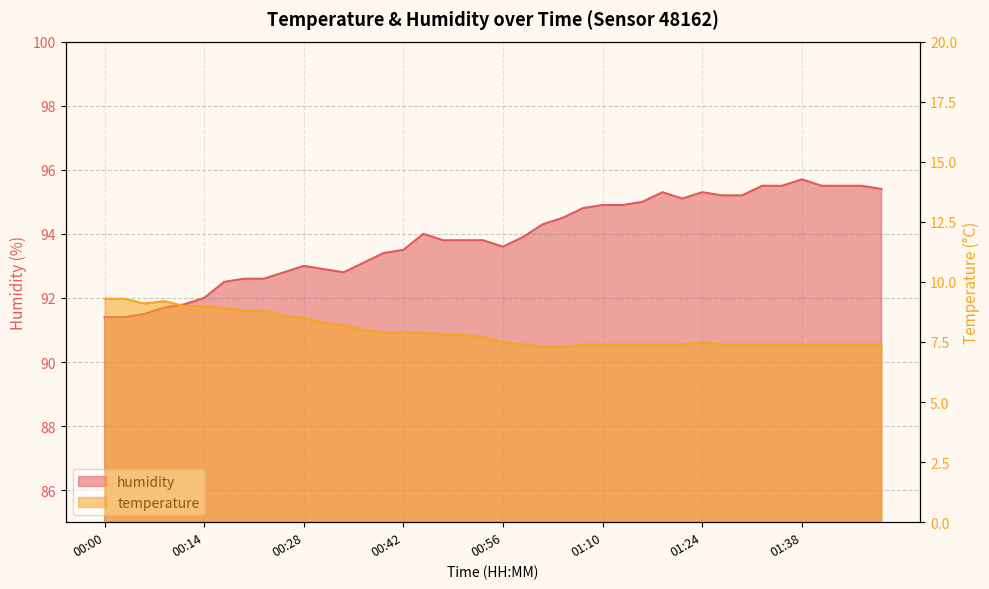

Reading left to right, transcribe all the data shown in this chart.

temperature: 00:00=9.3	00:03=9.3	00:06=9.1	00:09=9.2	00:11=9.0	00:14=9.0	00:17=8.9	00:20=8.8	00:23=8.8	00:25=8.6	00:28=8.5	00:31=8.3	00:34=8.2	00:36=8.0	00:39=7.9	00:42=7.9	00:45=7.9	00:48=7.8	00:50=7.8	00:53=7.7	00:56=7.5	00:59=7.4	01:01=7.3	01:04=7.3	01:07=7.4	01:10=7.4	01:13=7.4	01:16=7.4	01:19=7.4	01:21=7.4	01:24=7.5	01:27=7.4	01:30=7.4	01:33=7.4	01:35=7.4	01:38=7.4	01:41=7.4	01:44=7.4	01:47=7.4	01:49=7.4
humidity: 00:00=91.4	00:03=91.4	00:06=91.5	00:09=91.7	00:11=91.8	00:14=92.0	00:17=92.5	00:20=92.6	00:23=92.6	00:25=92.8	00:28=93.0	00:31=92.9	00:34=92.8	00:36=93.1	00:39=93.4	00:42=93.5	00:45=94.0	00:48=93.8	00:50=93.8	00:53=93.8	00:56=93.6	00:59=93.9	01:01=94.3	01:04=94.5	01:07=94.8	01:10=94.9	01:13=94.9	01:16=95.0	01:19=95.3	01:21=95.1	01:24=95.3	01:27=95.2	01:30=95.2	01:33=95.5	01:35=95.5	01:38=95.7	01:41=95.5	01:44=95.5	01:47=95.5	01:49=95.4